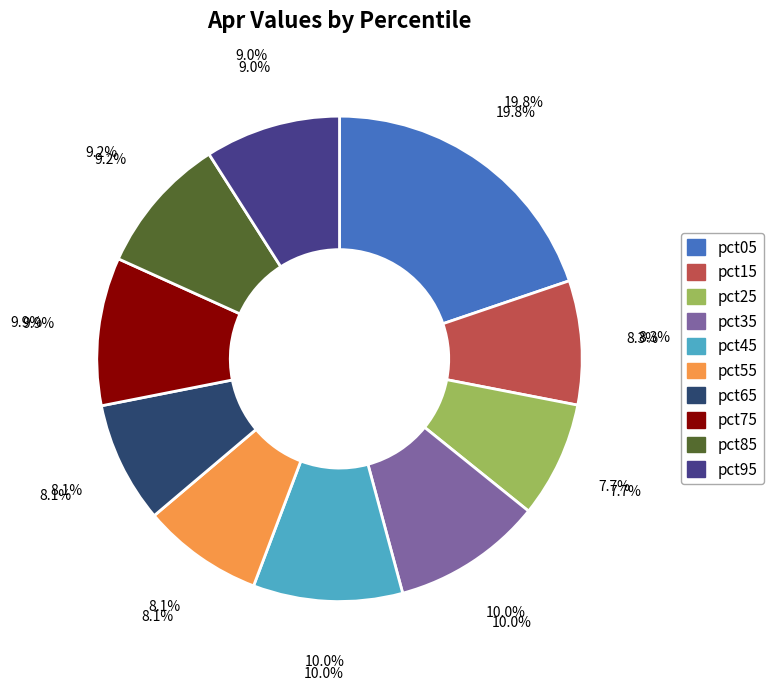

Do pct45 and pct55 together represent more than half of the pie?

No